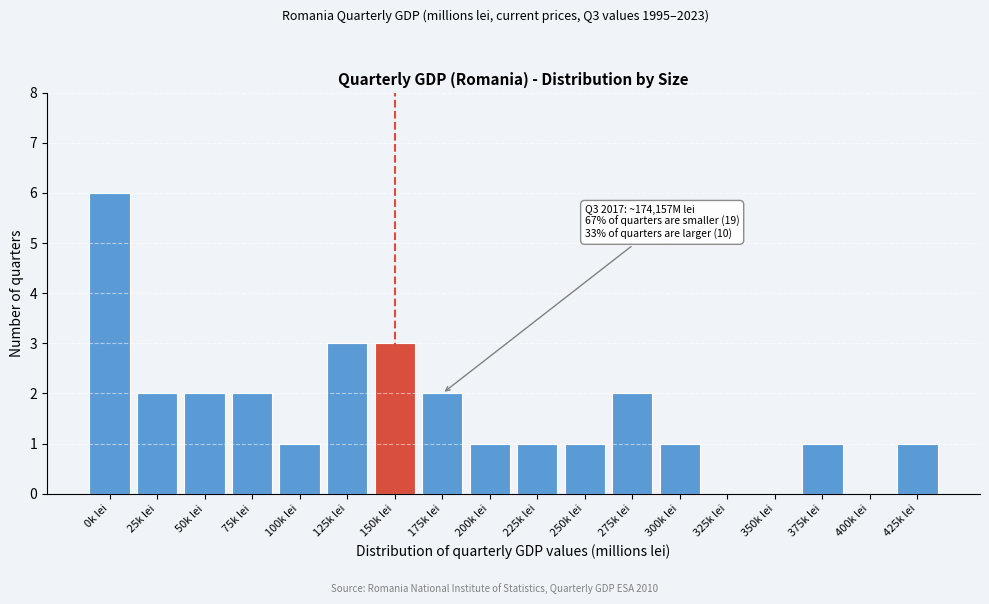

Reading left to right, list all the values displayed in this chart.

0k lei=6	25k lei=2	50k lei=2	75k lei=2	100k lei=1	125k lei=3	150k lei=3	175k lei=2	200k lei=1	225k lei=1	250k lei=1	275k lei=2	300k lei=1	325k lei=0	350k lei=0	375k lei=1	400k lei=0	425k lei=1